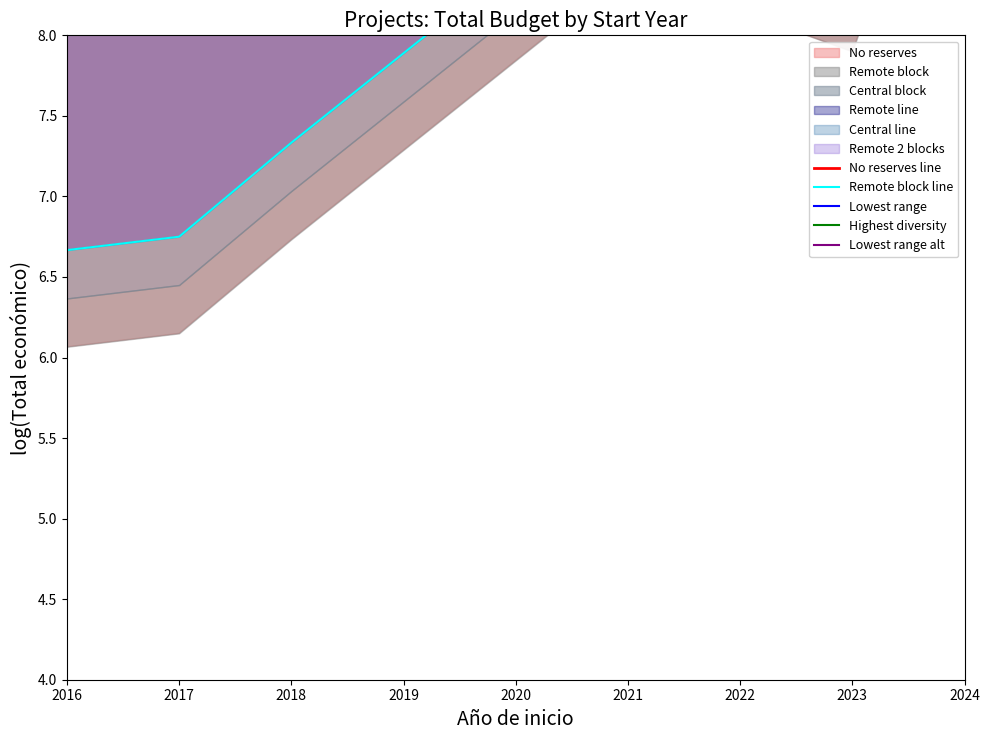

What is the sum of the Highest diversity values at 2021 and 2024?

33.8